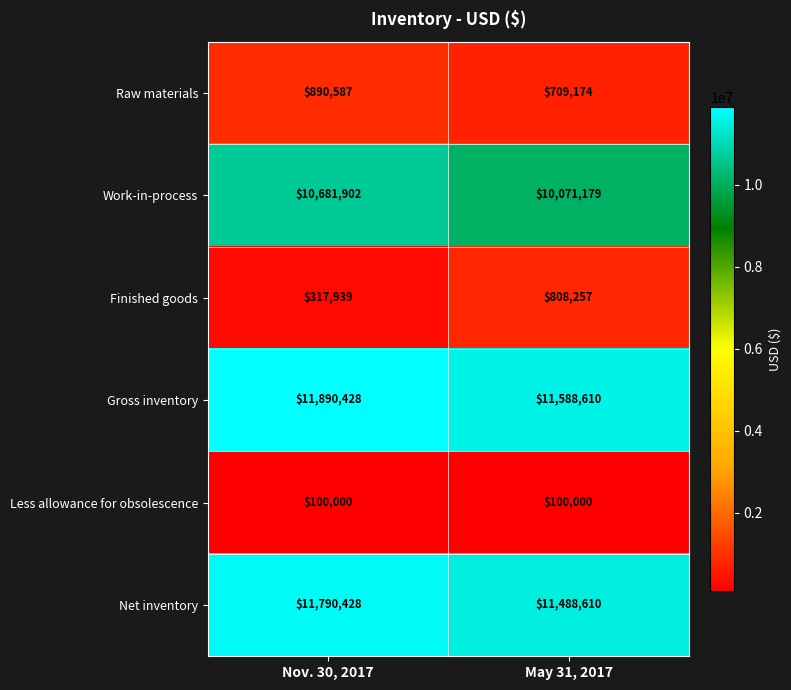

Reading left to right, transcribe all the data shown in this chart.

Raw materials: 890587	709174
Work-in-process: 10681902	10071179
Finished goods: 317939	808257
Gross inventory: 11890428	11588610
Less allowance for obsolescence: 100000	100000
Net inventory: 11790428	11488610